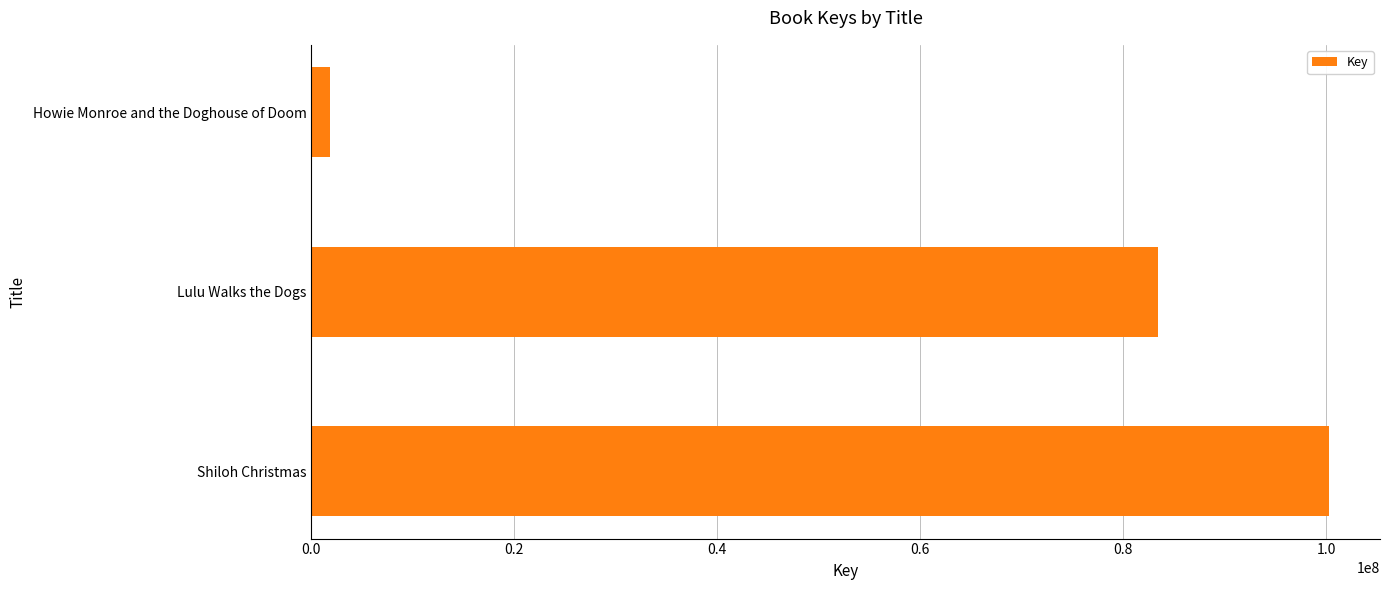

At which category does the chart reach its minimum across all series?

Howie Monroe and the Doghouse of Doom